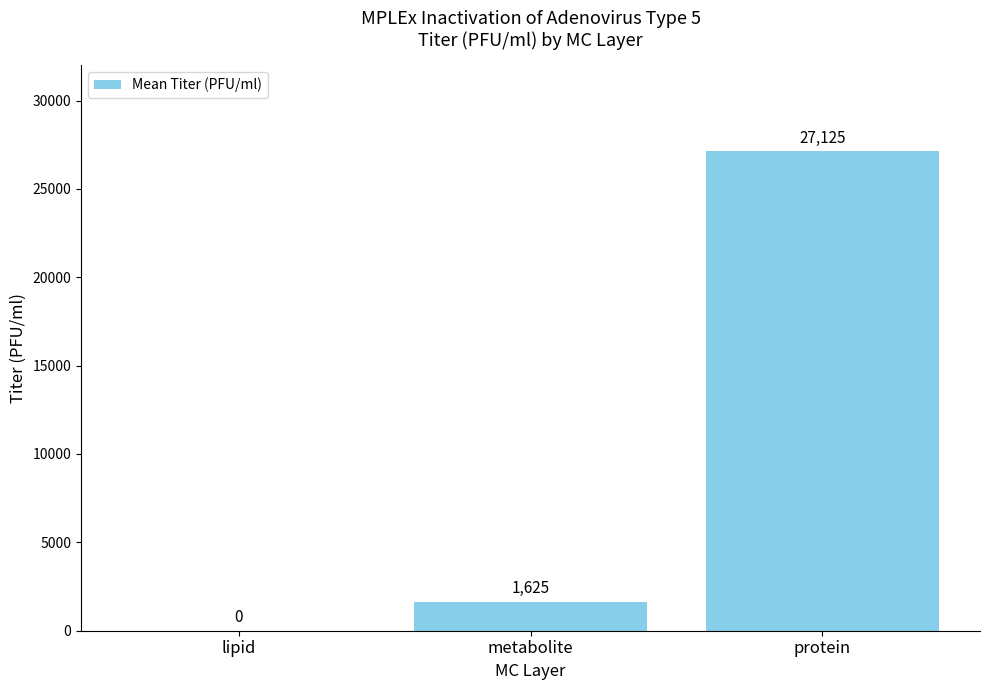

What is the change in value from metabolite to protein?

+25500